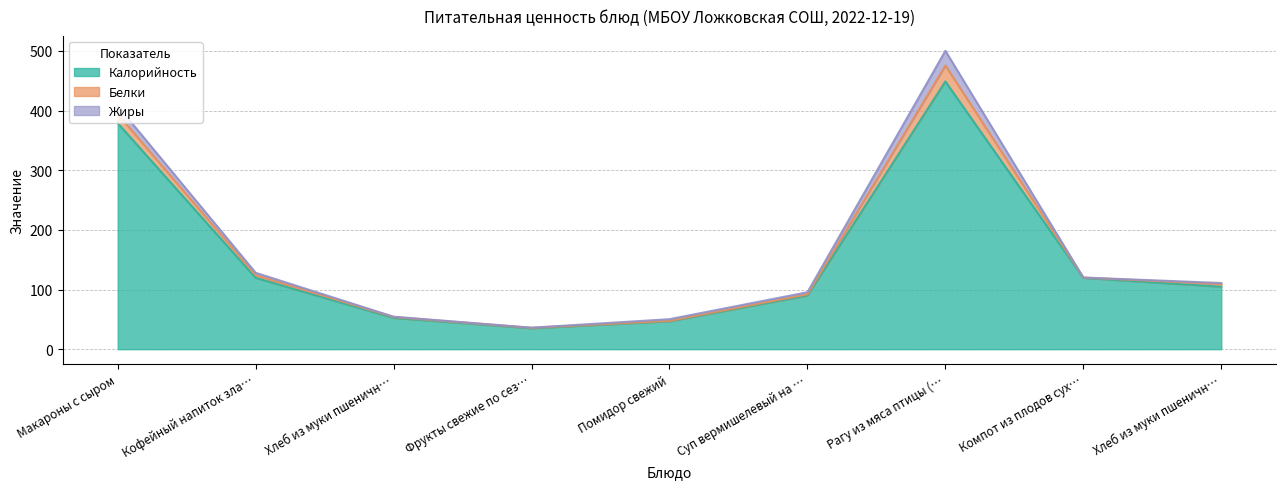

Reading left to right, list all the values displayed in this chart.

Калорийность: 379.0	119.6	52.3	35.0	46.7	89.9	448.9	119.4	104.7
Белки: 15.1	4.4	1.5	0.8	0.7	2.0	26.7	0.6	4.5
Жиры: 13.6	4.0	0.6	0.2	2.8	3.5	24.6	0.0	1.7